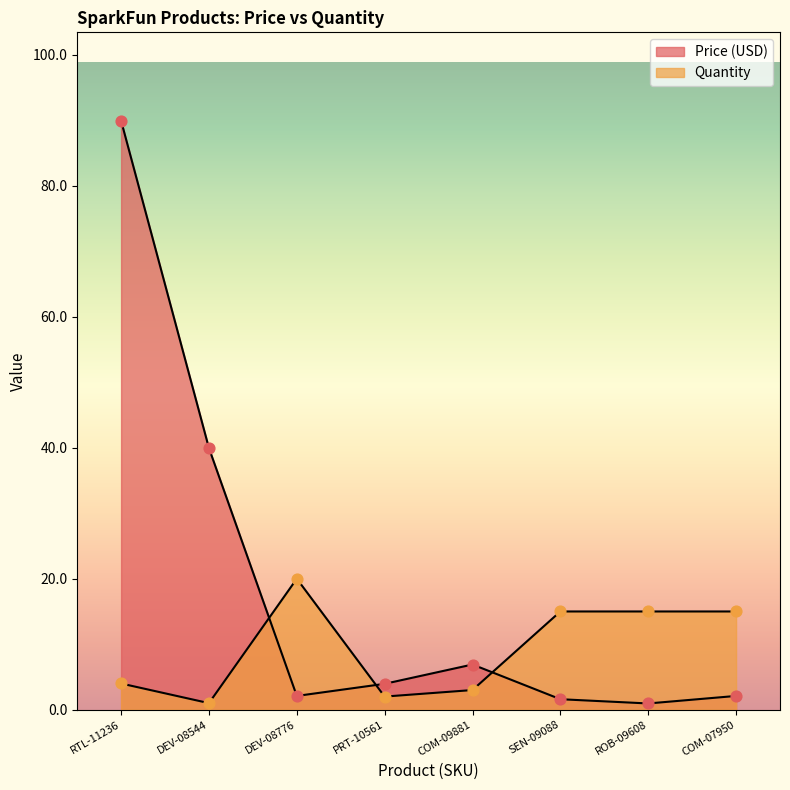

Which series has the largest Y range (max minus min)?

Price (USD)